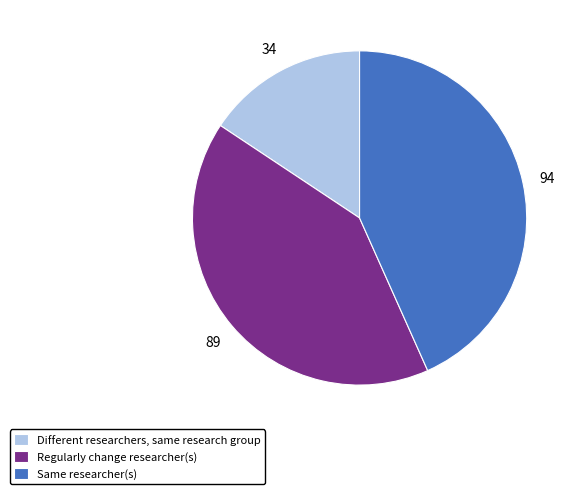

True or false: Different researchers, same research group accounts for 2% of the total.

False